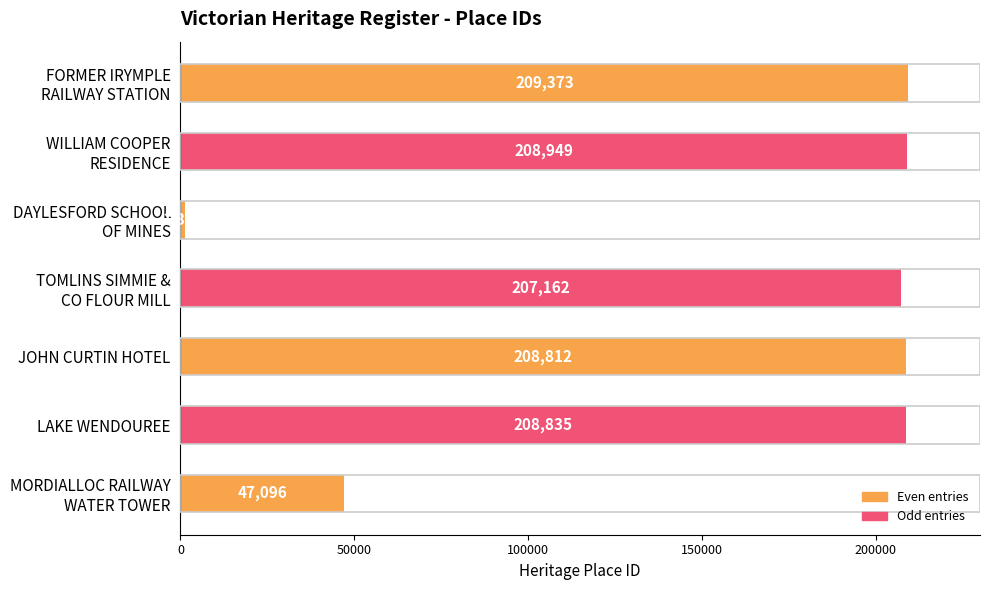

List the labels in order of value, largest first.

FORMER IRYMPLE
RAILWAY STATION, WILLIAM COOPER
RESIDENCE, LAKE WENDOUREE, JOHN CURTIN HOTEL, TOMLINS SIMMIE &
CO FLOUR MILL, MORDIALLOC RAILWAY
WATER TOWER, DAYLESFORD SCHOOL
OF MINES